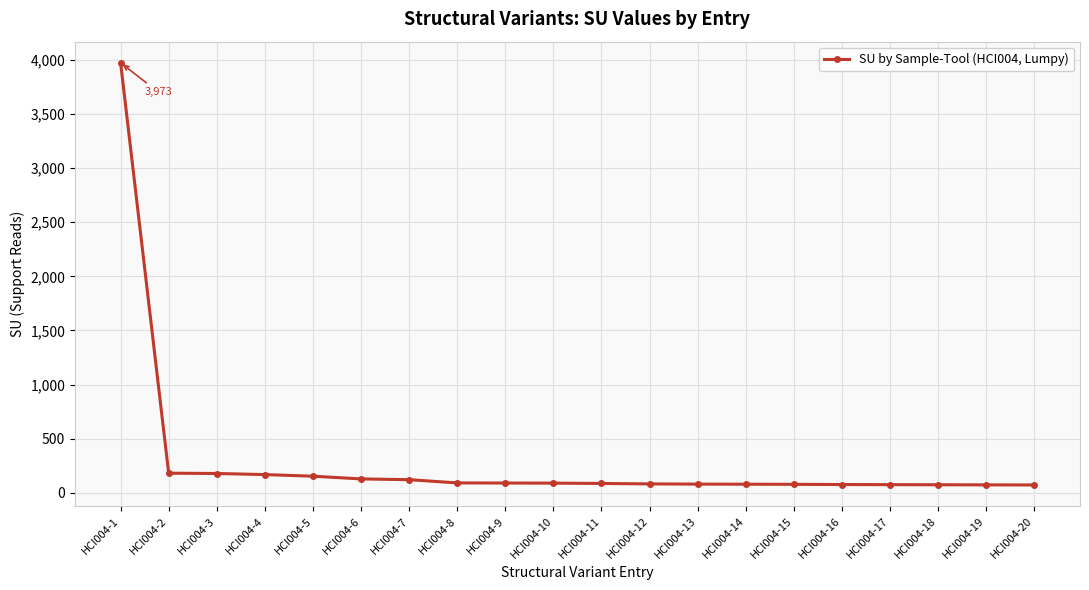

What is the sum of all values?

5966